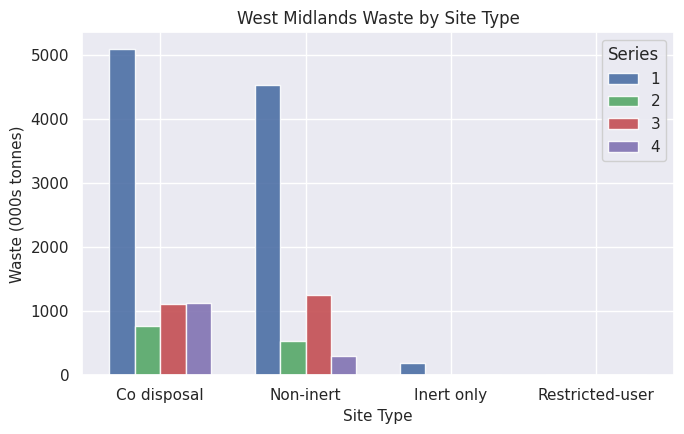

What is the total value across all series at Co disposal?

8113